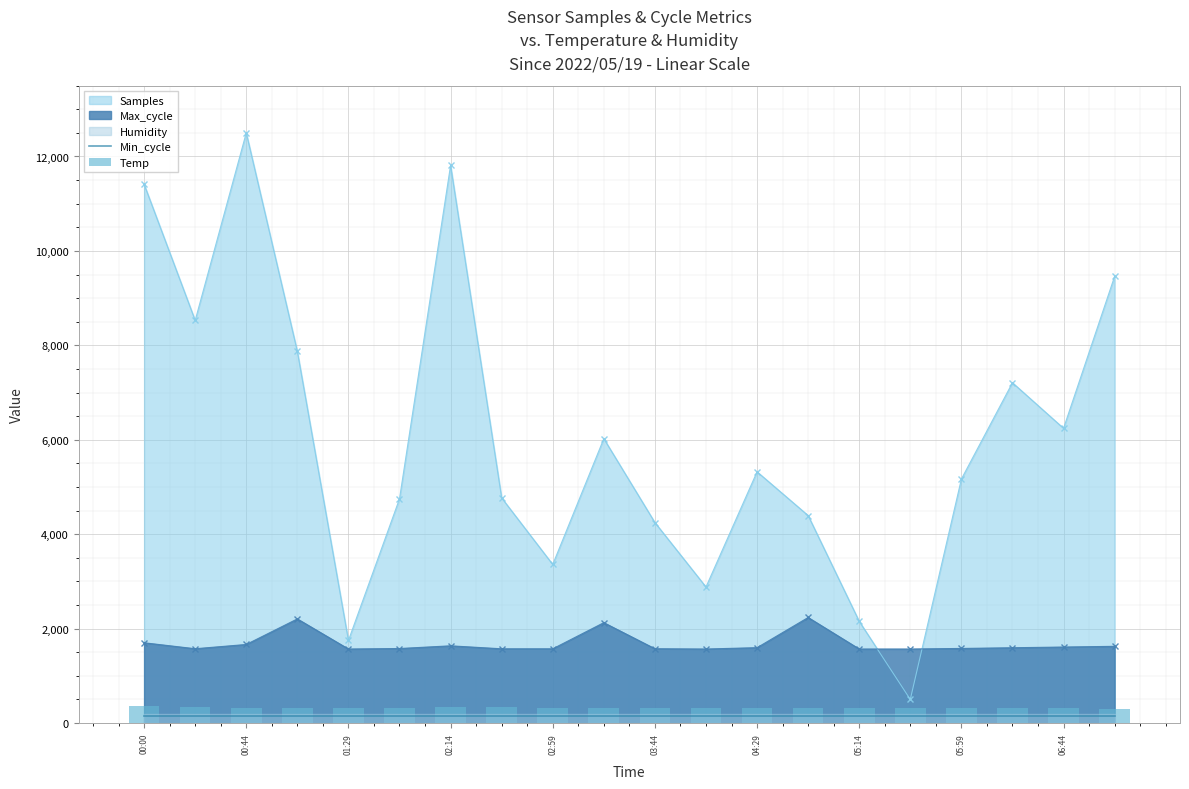

The value of Max_cycle at 00:44 is 1664.0. True or false?

True